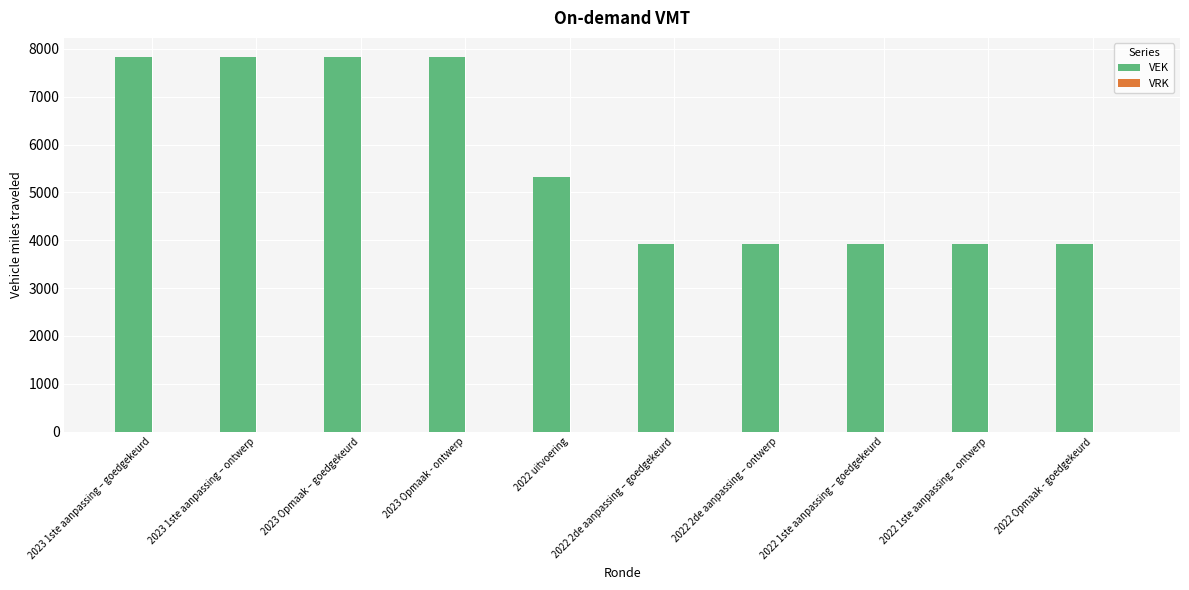

Between 2022 2de aanpassing – ontwerp and 2023 Opmaak – goedgekeurd, which is larger?

2023 Opmaak – goedgekeurd